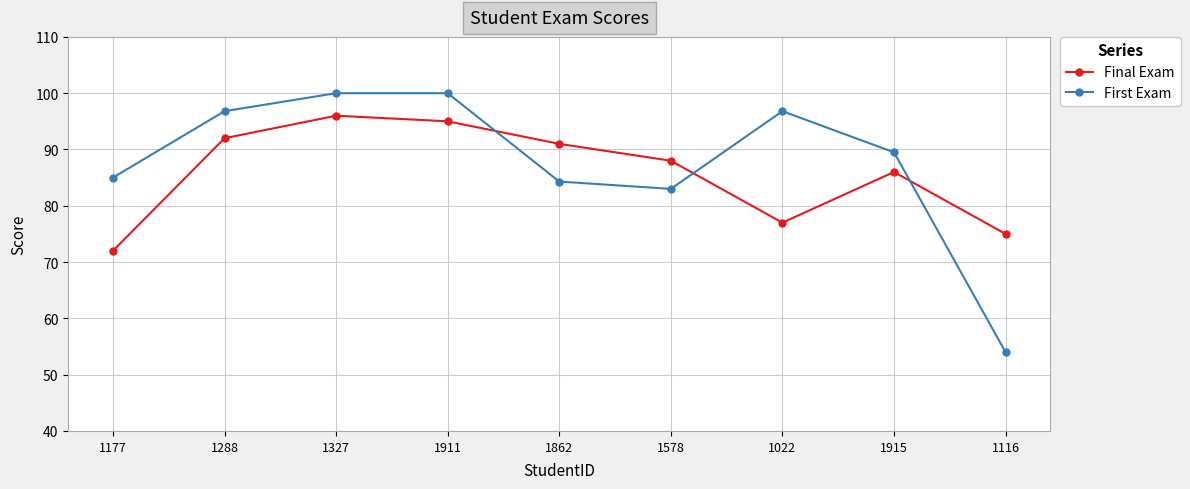

Which series has the widest spread of values?

First Exam